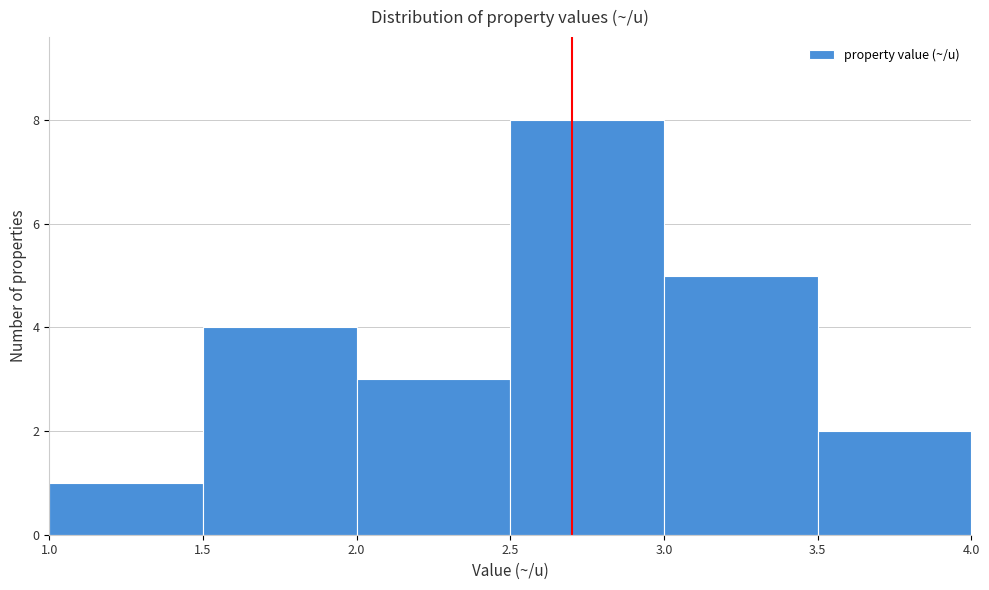

Reading left to right, list every bar in this chart as the range it spans on the x-axis followed by its height. The values are not printed on the chart, so give them approximately, as read against the axis.

1.0 to 1.5: 1
1.5 to 2.0: 4
2.0 to 2.5: 3
2.5 to 3.0: 8
3.0 to 3.5: 5
3.5 to 4.0: 2